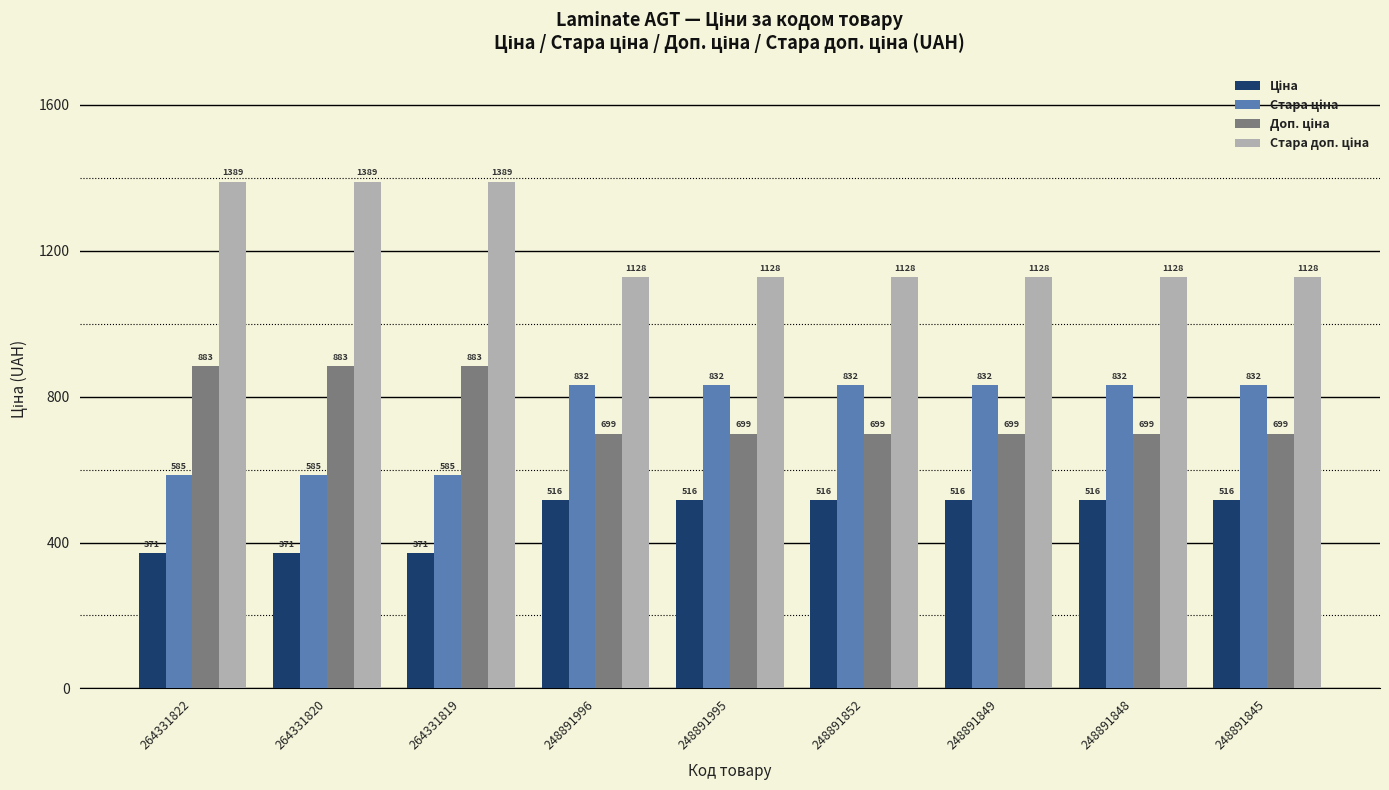

What is the total value across all series at 248891845?

3175.2